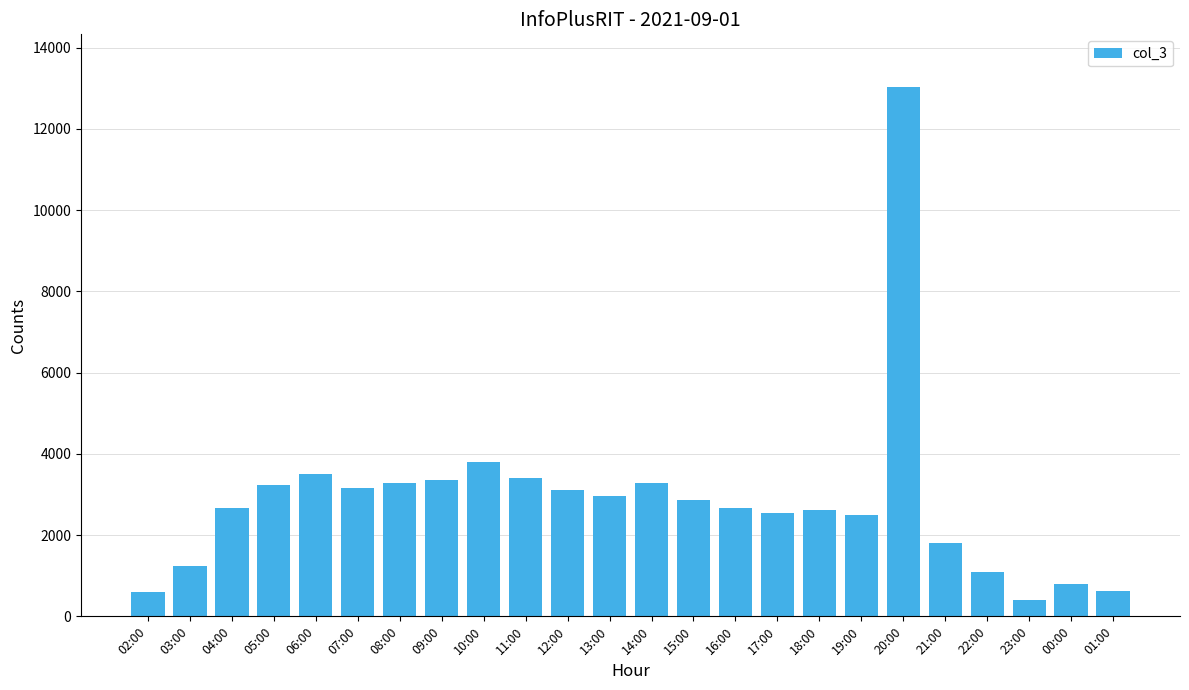

Count the number of categories in the chart.

24